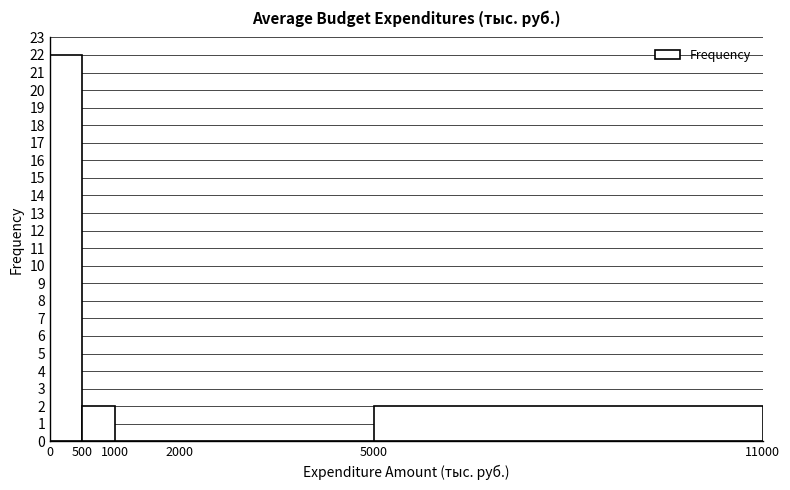

Reading left to right, transcribe this chart: for each bar, give the range it covers on the x-axis and its height. The values are not printed on the chart, so give them approximately, as read against the axis.

0 to 500: 22
500 to 1000: 2
1000 to 2000: 0
2000 to 5000: 0
5000 to 11000: 2